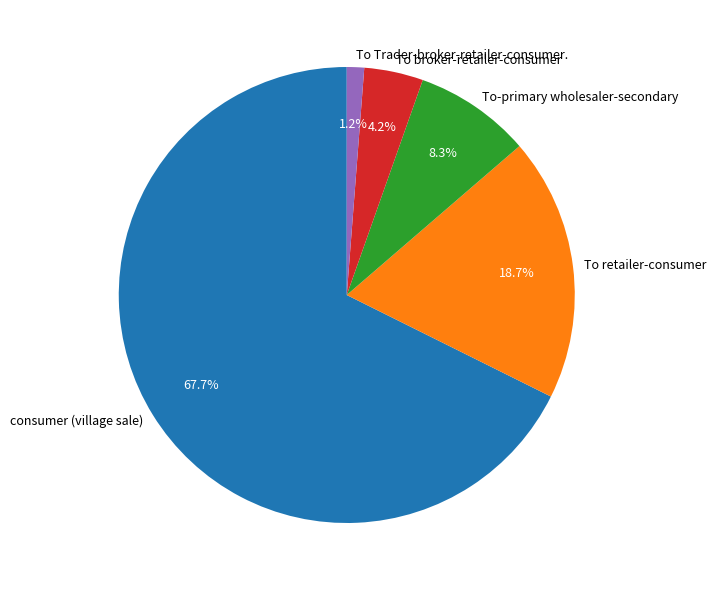

Is there any slice that represents more than half of the pie?

Yes